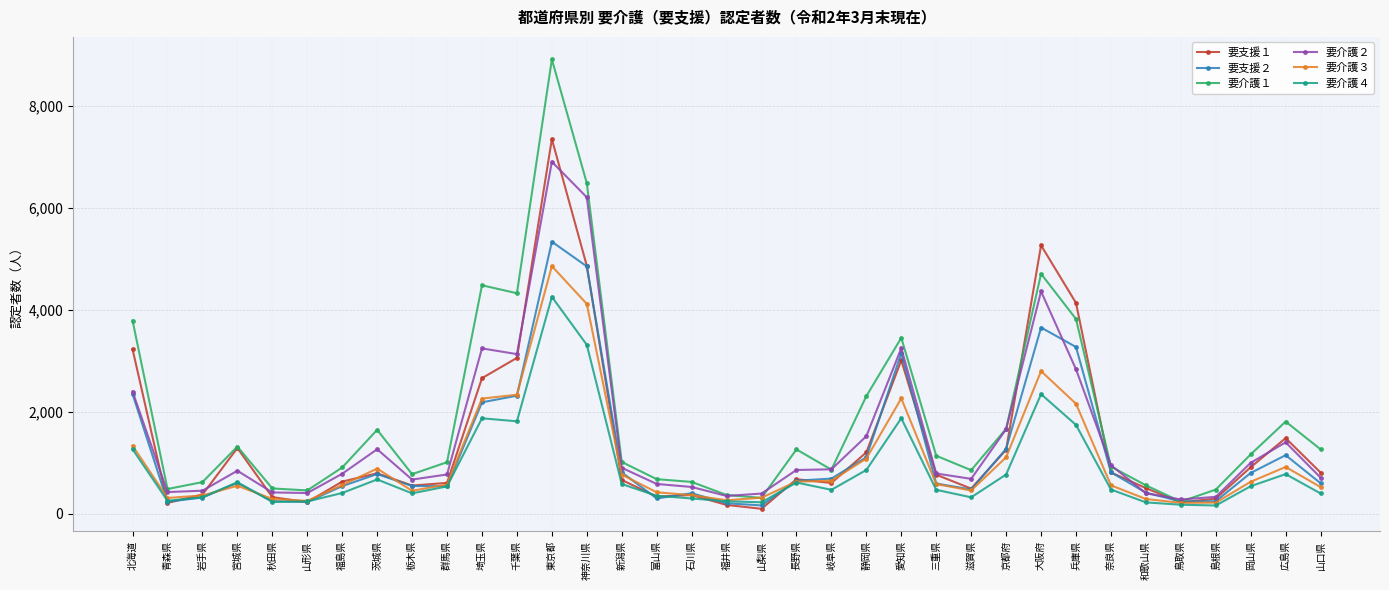

Is this an area chart (filled region under the line)?

No